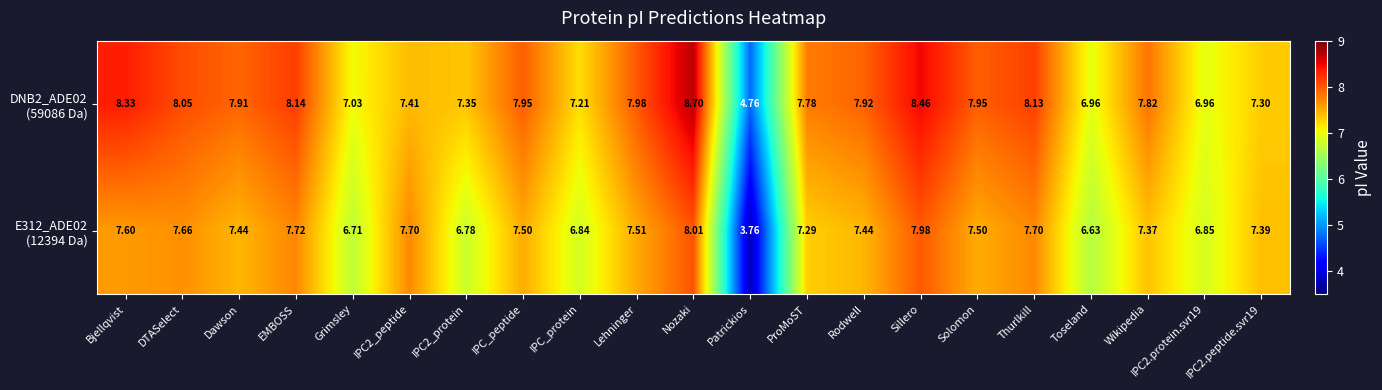

At which category is the sum across all series the highest?

Nozaki